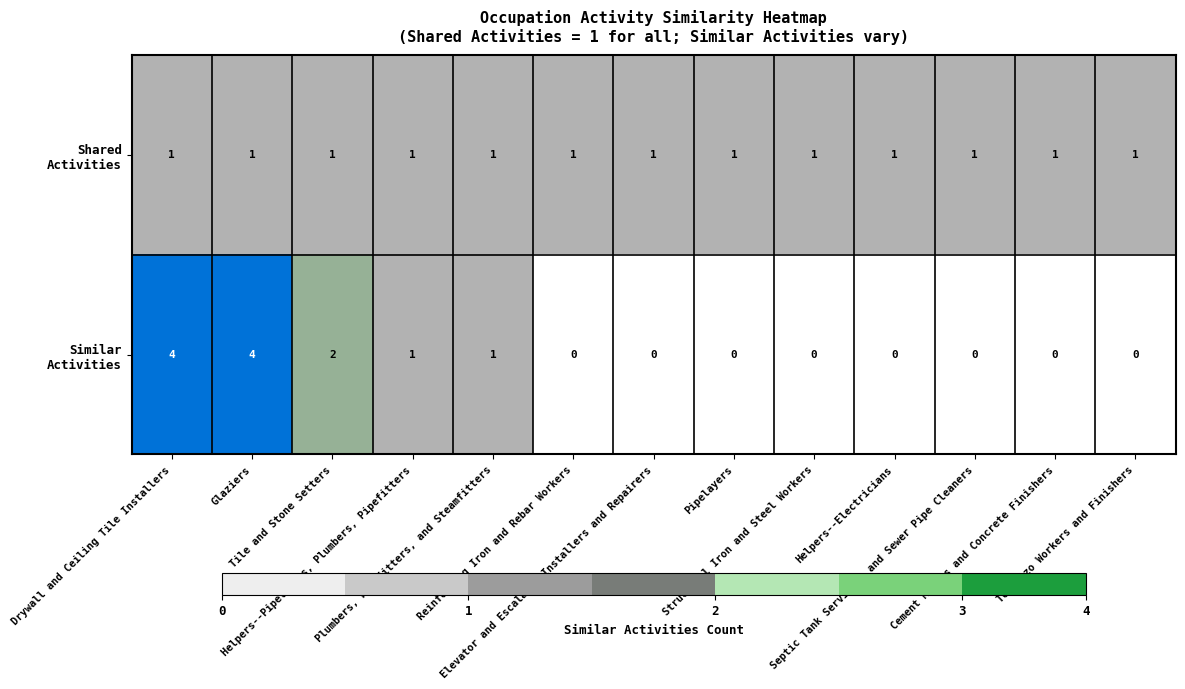

What is the greatest value displayed?

4